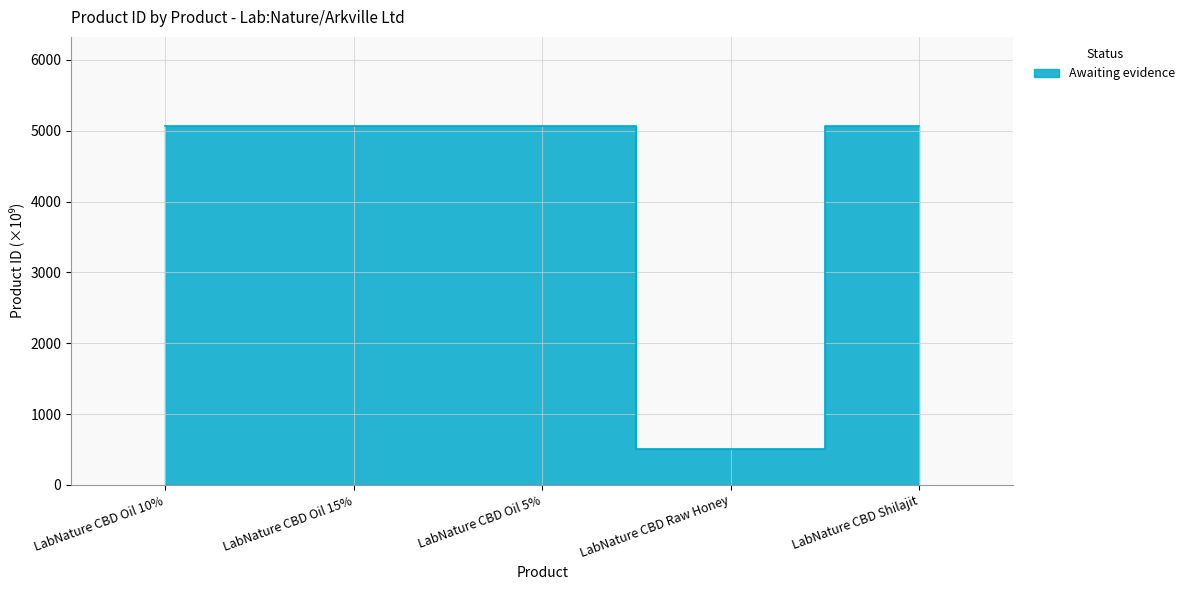

How many lines are shown in the chart?

1